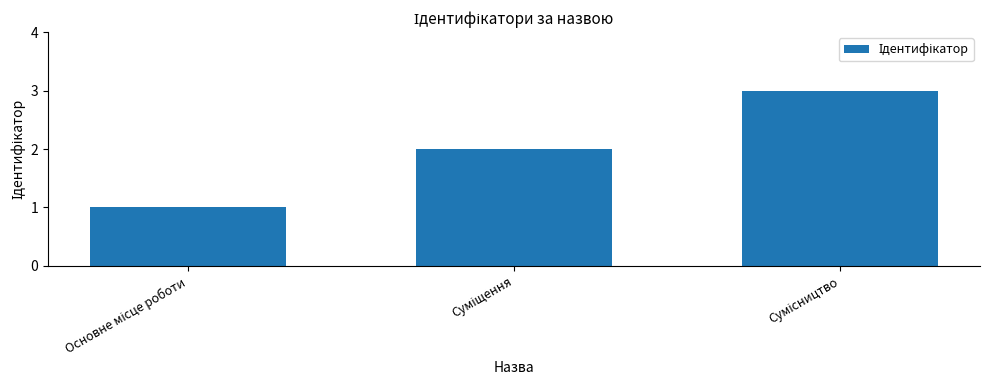

What is the sum of all values?

6